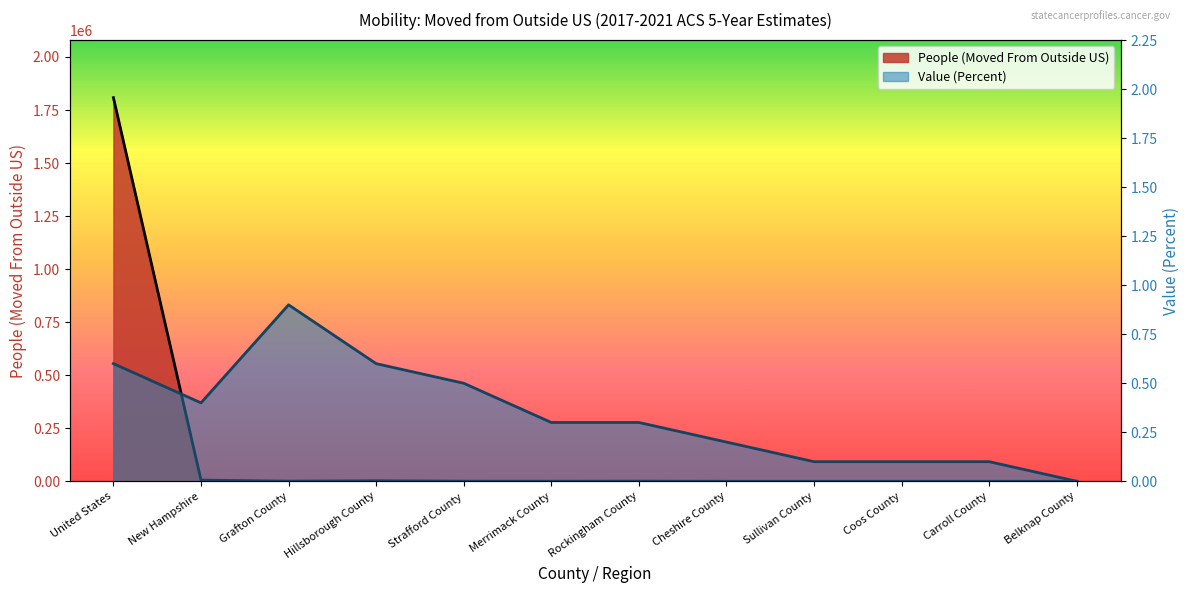

True or false: Value (Percent) has a value of 0.0 at Belknap County.

True